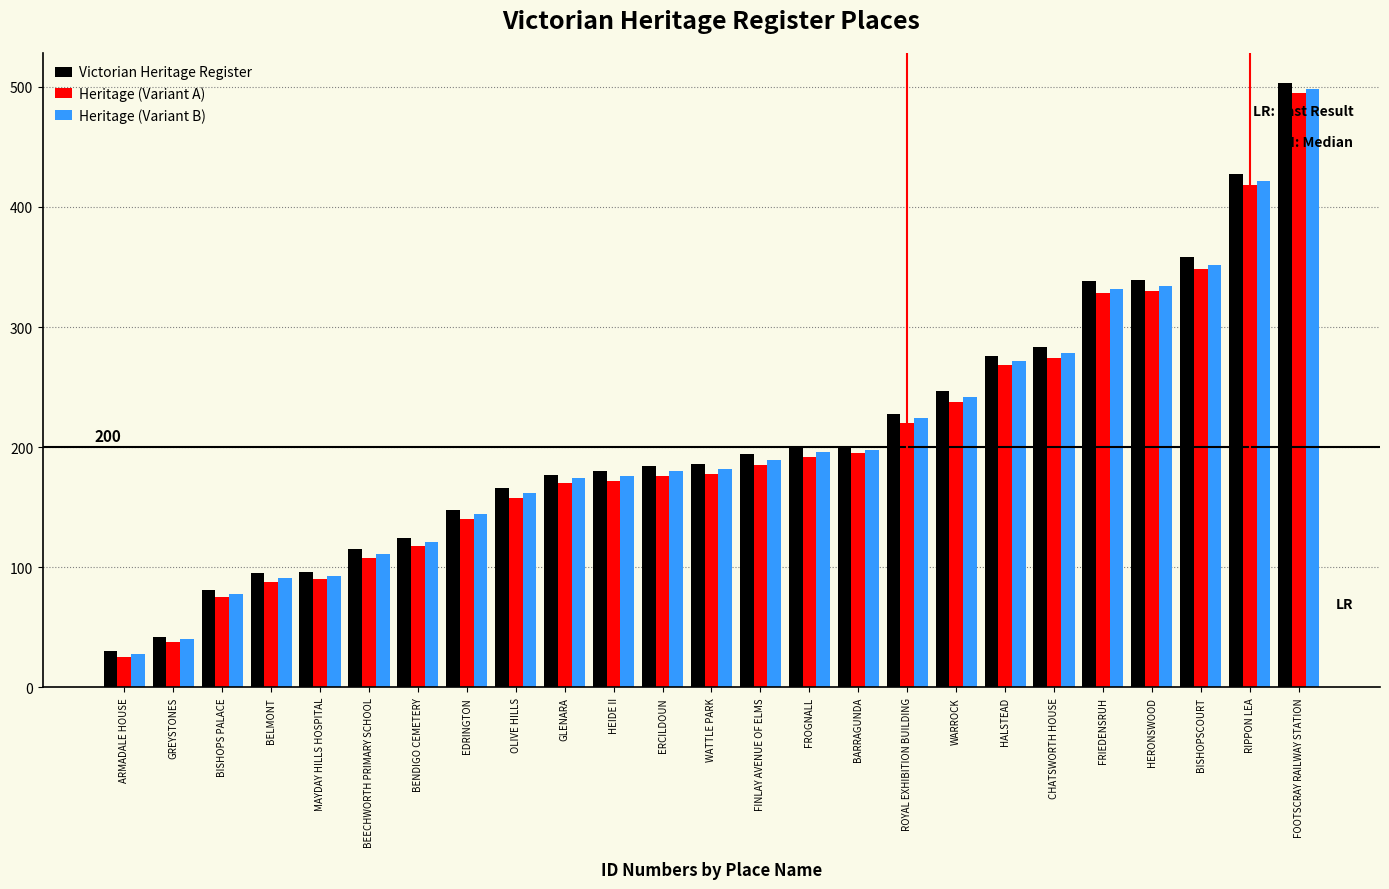

How many values in the Heritage (Variant B) series are below 182?

12